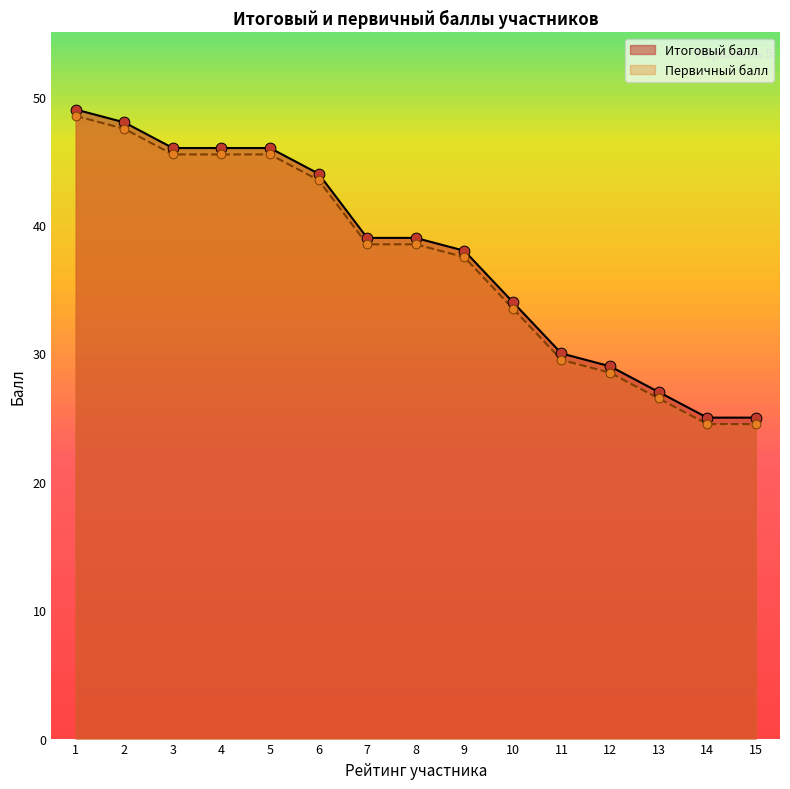

What are all the series names shown in the legend?

Итоговый балл, Первичный балл